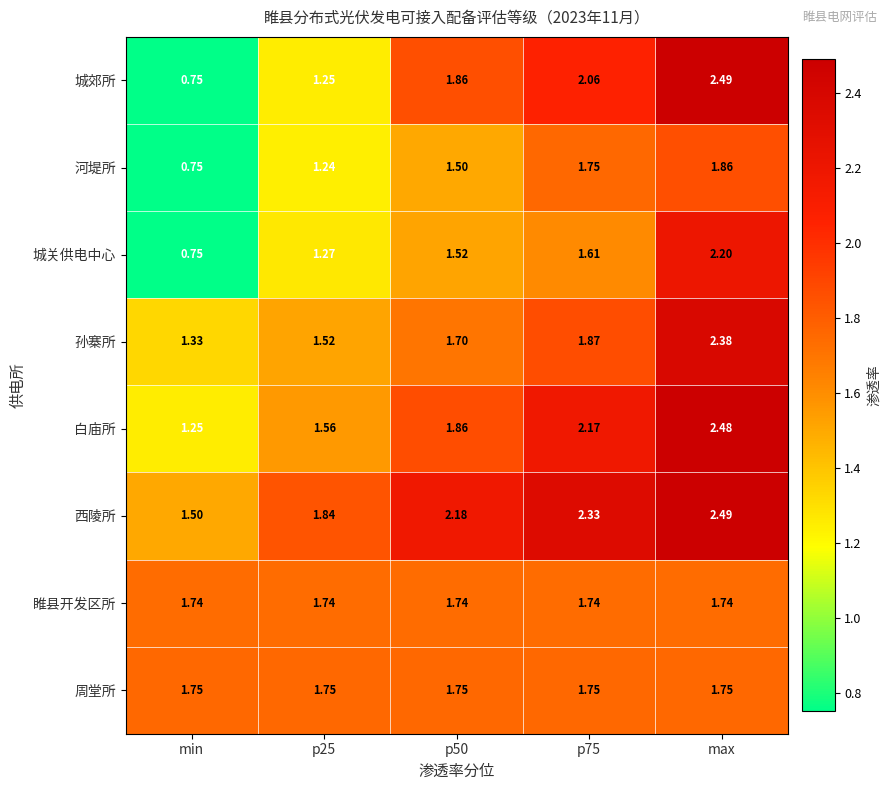

At which category does the chart reach its peak across all series?

max